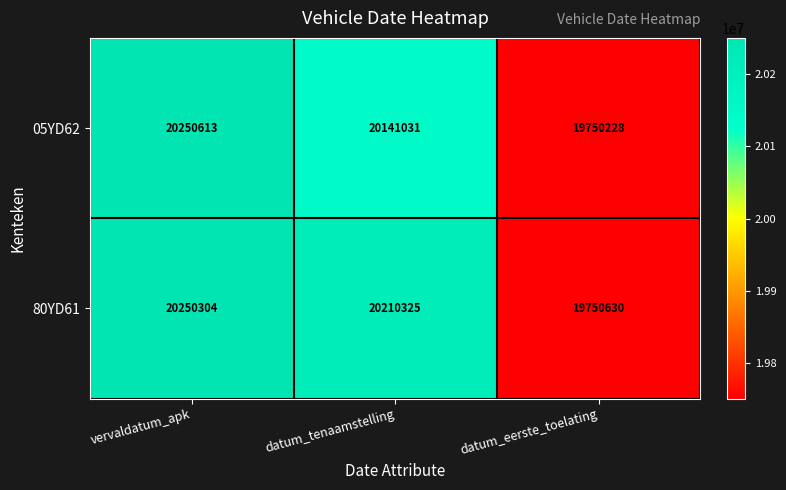

At which category does the chart reach its peak across all series?

vervaldatum_apk